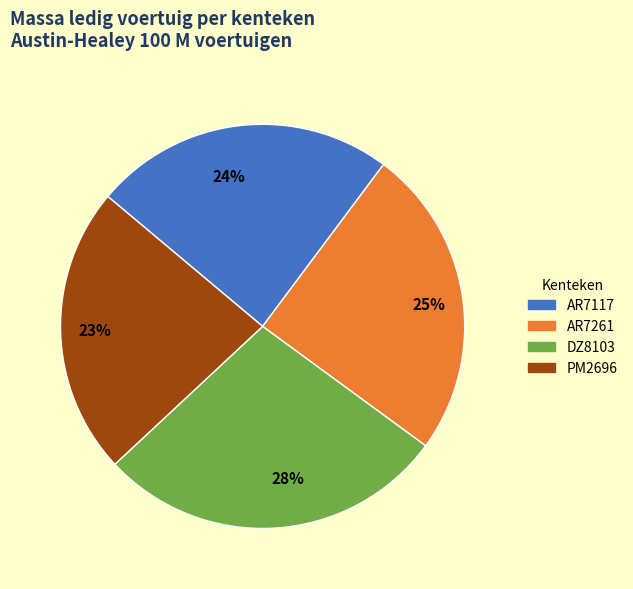

To the nearest percent, what percentage of the pie is DZ8103?

28%